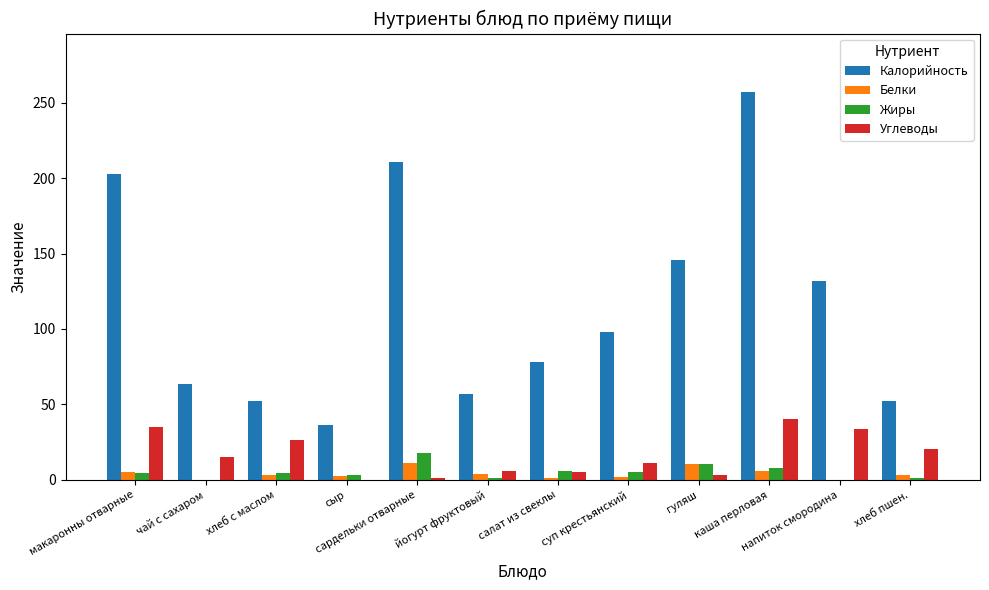

What is the sum of all Углеводы values?

197.7